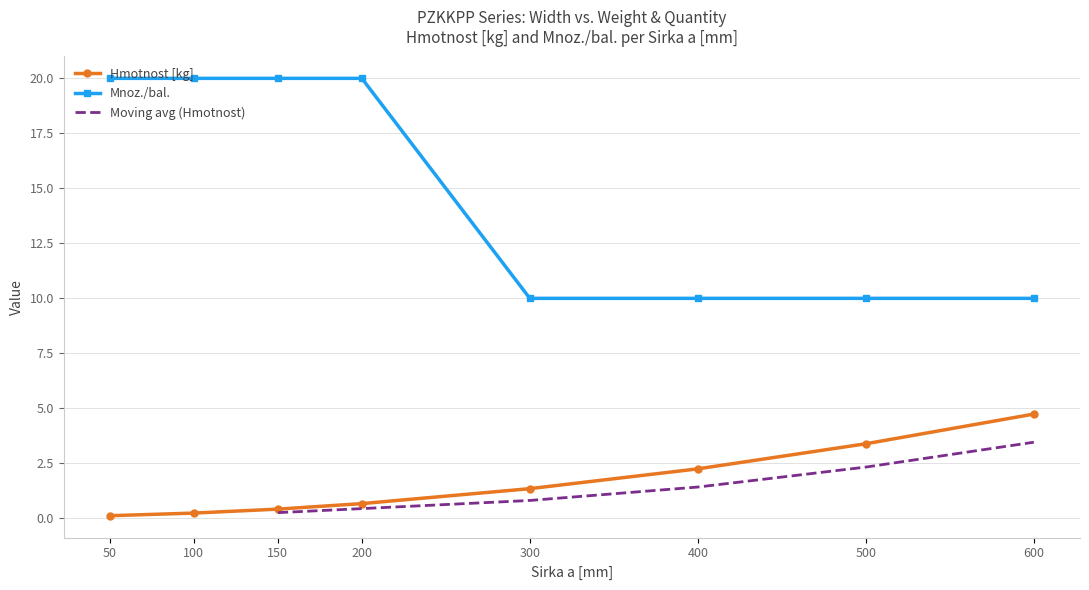

Which series has the largest total across all categories?

Mnoz./bal.